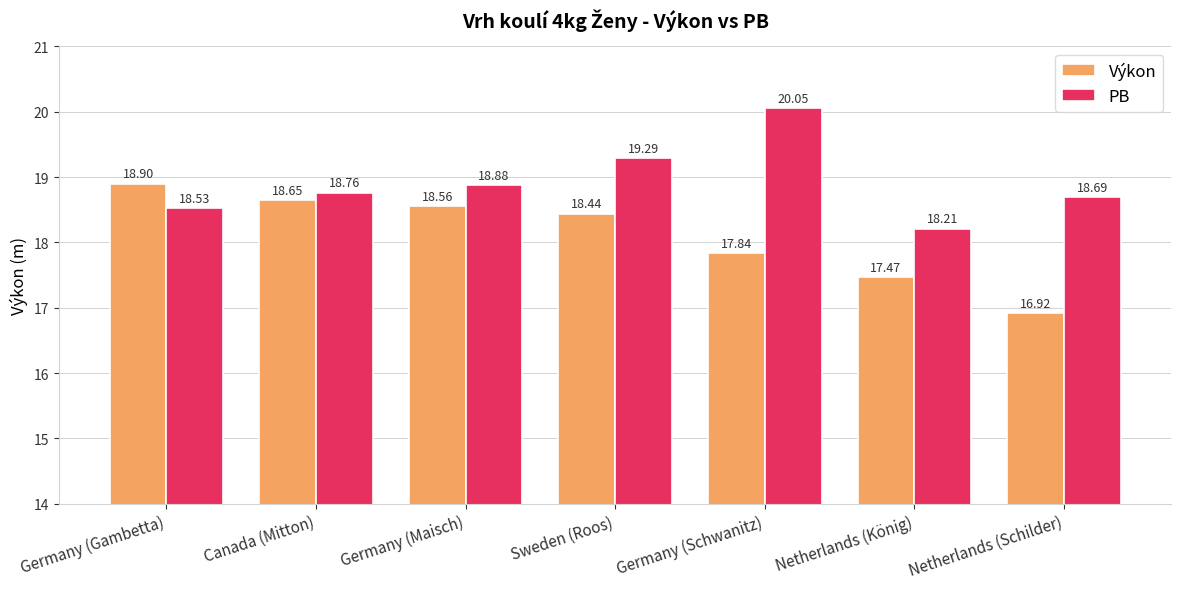

What is the approximate value of PB at Netherlands (König)?

18.2